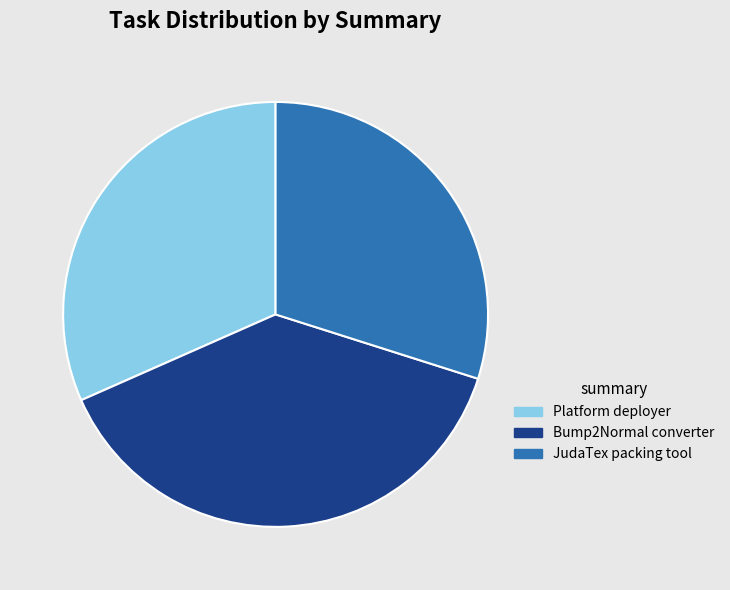

Does Bump2Normal converter account for over 50% of the chart?

No